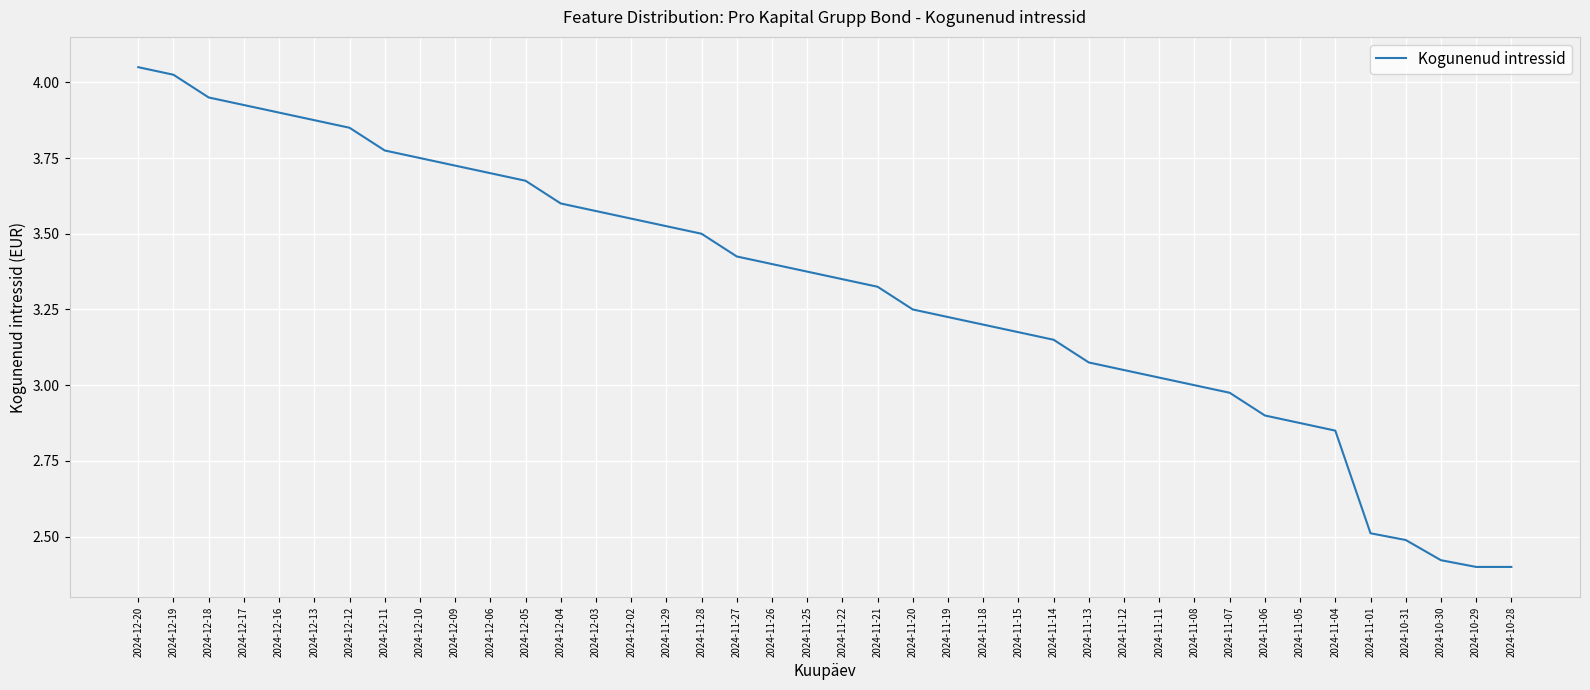

What position from the left is 2024-11-22?

21